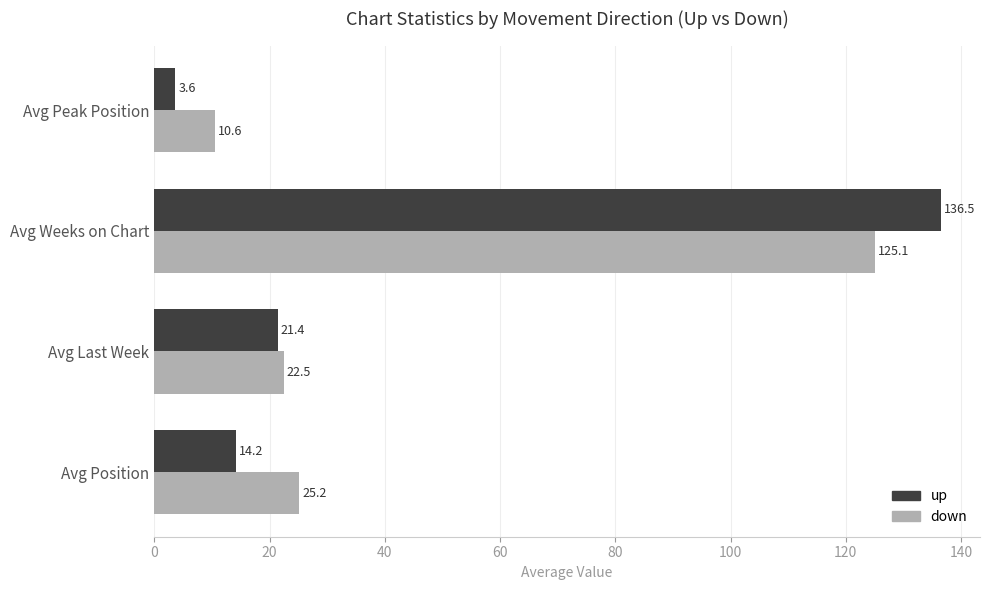

At which category is the sum across all series the highest?

Avg Weeks on Chart